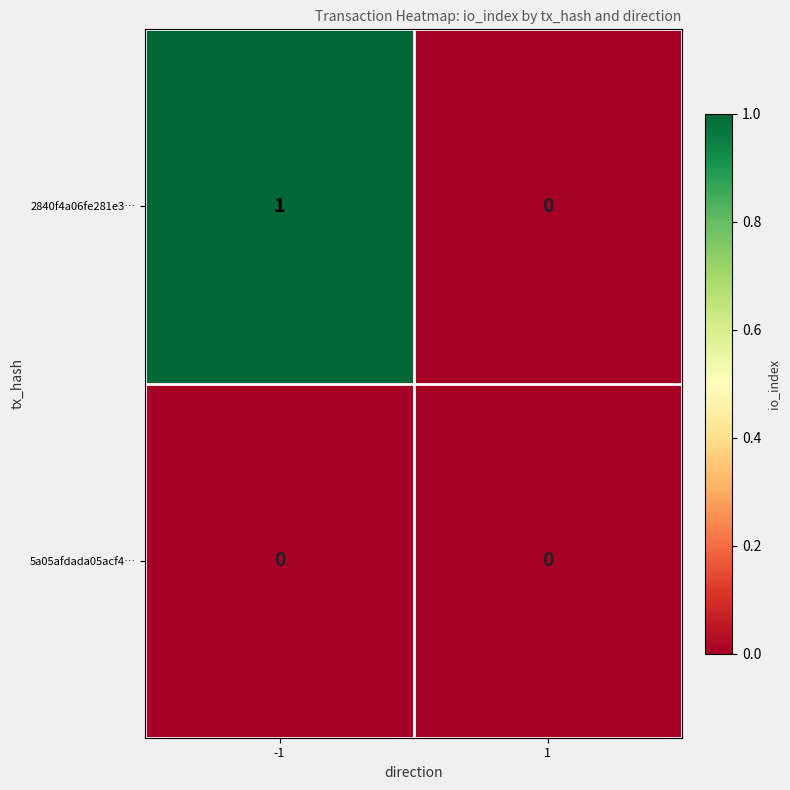

Reading left to right, extract all data points from this chart.

2840f4a06fe281e3…: -1=1	1=0
5a05afdada05acf4…: -1=0	1=0